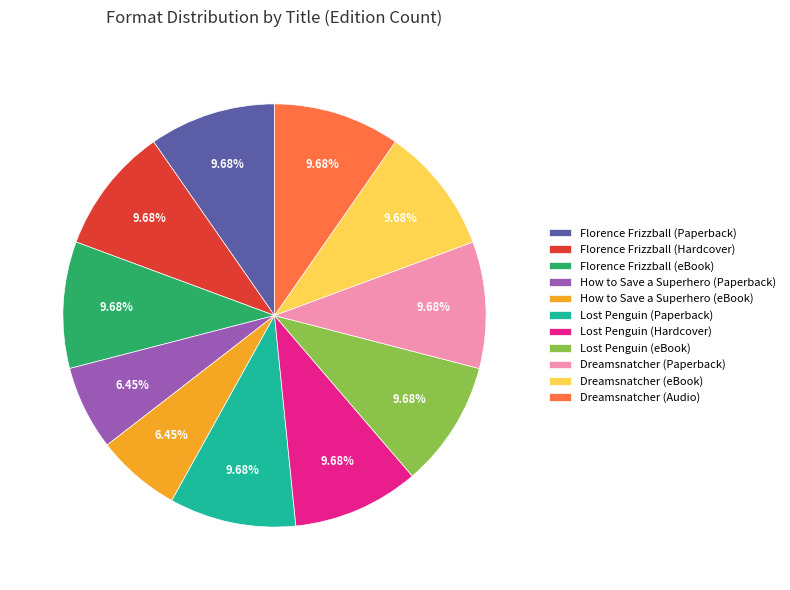

Do Florence Frizzball (Hardcover) and Lost Penguin (Paperback) together represent more than half of the pie?

No